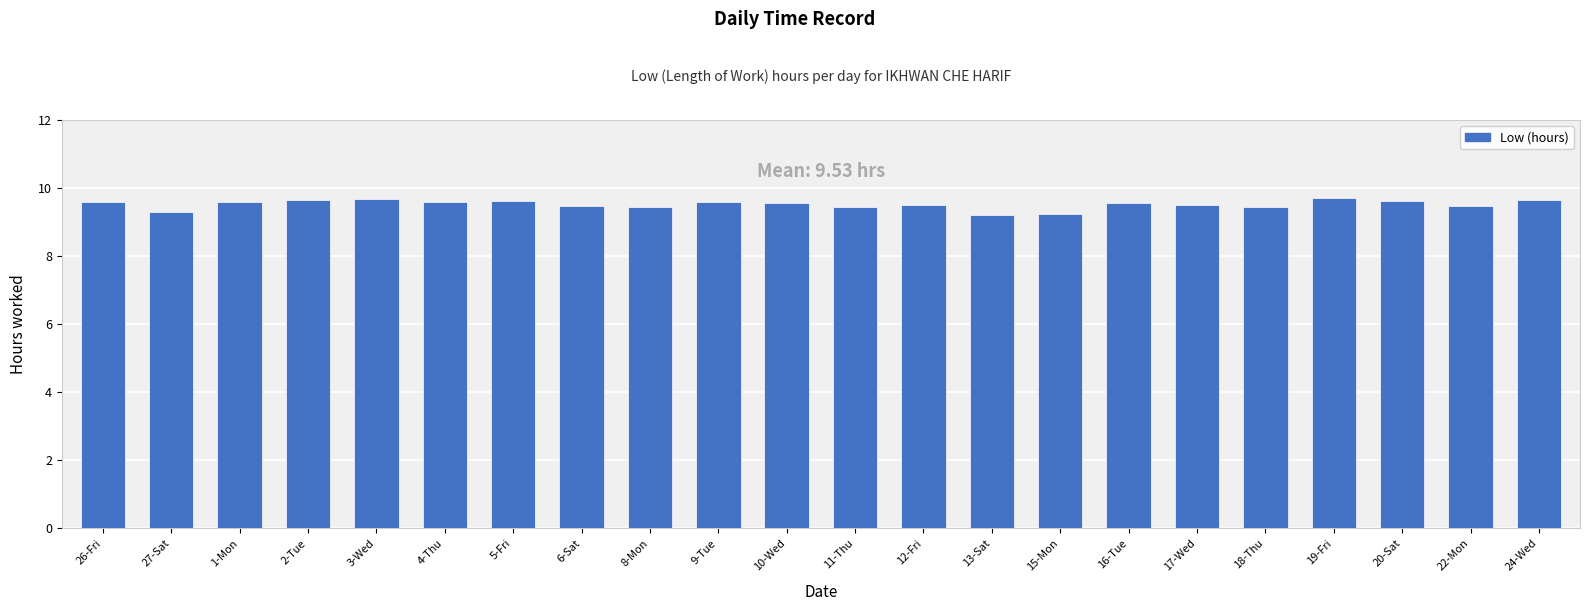

What is the difference between the values at 18-Thu and 16-Tue?

0.1